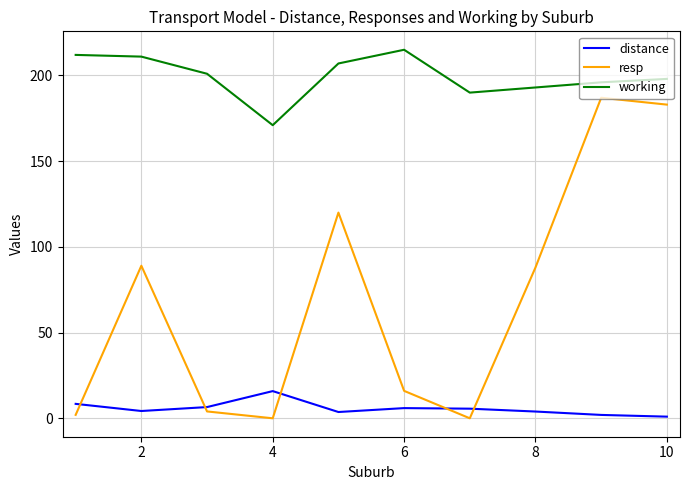

What is the sum of all distance values?

57.2